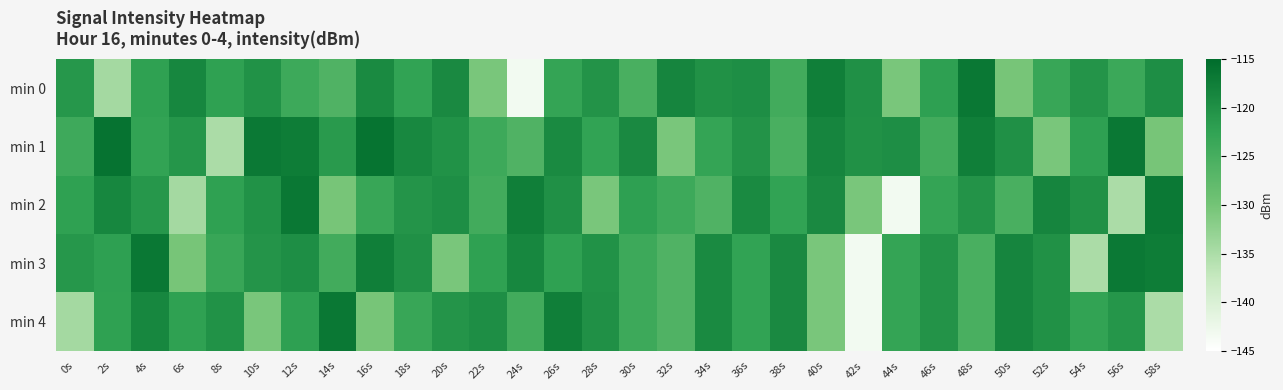

Reading left to right, list all the values displayed in this chart.

min 0: 0s=-120.9	2s=-134.4	4s=-122.4	6s=-118.6	8s=-122.3	10s=-120.2	12s=-123.9	14s=-126.0	16s=-119.1	18s=-122.6	20s=-119.0	22s=-130.5	24s=-143.3	26s=-122.9	28s=-120.5	30s=-125.3	32s=-118.4	34s=-120.1	36s=-119.7	38s=-124.4	40s=-117.6	42s=-120.0	44s=-130.5	46s=-122.2	48s=-116.7	50s=-130.3	52s=-123.4	54s=-120.5	56s=-123.7	58s=-119.7
min 1: 0s=-124.1	2s=-116.0	4s=-122.7	6s=-120.8	8s=-135.0	10s=-116.8	12s=-117.3	14s=-121.4	16s=-116.1	18s=-118.8	20s=-120.2	22s=-123.9	24s=-126.0	26s=-119.1	28s=-122.6	30s=-119.0	32s=-130.5	34s=-122.9	36s=-120.5	38s=-125.3	40s=-118.4	42s=-120.1	44s=-119.7	46s=-124.4	48s=-117.6	50s=-120.0	52s=-130.5	54s=-122.2	56s=-116.7	58s=-130.3
min 2: 0s=-122.4	2s=-118.6	4s=-120.9	6s=-134.4	8s=-122.3	10s=-120.2	12s=-116.7	14s=-130.3	16s=-123.4	18s=-120.5	20s=-119.7	22s=-124.4	24s=-117.6	26s=-120.0	28s=-130.5	30s=-122.2	32s=-123.9	34s=-126.0	36s=-119.1	38s=-122.6	40s=-119.0	42s=-130.5	44s=-143.3	46s=-122.9	48s=-120.5	50s=-125.3	52s=-118.4	54s=-120.1	56s=-135.0	58s=-116.8
min 3: 0s=-120.9	2s=-122.2	4s=-116.7	6s=-130.3	8s=-123.4	10s=-120.5	12s=-119.7	14s=-124.4	16s=-117.6	18s=-120.0	20s=-130.5	22s=-122.4	24s=-118.6	26s=-122.3	28s=-120.2	30s=-123.9	32s=-126.0	34s=-119.1	36s=-122.6	38s=-119.0	40s=-130.5	42s=-143.3	44s=-122.9	46s=-120.5	48s=-125.3	50s=-118.4	52s=-120.1	54s=-135.0	56s=-116.8	58s=-117.3
min 4: 0s=-134.4	2s=-122.4	4s=-118.6	6s=-122.3	8s=-120.2	10s=-130.5	12s=-122.2	14s=-116.7	16s=-130.3	18s=-123.4	20s=-120.5	22s=-119.7	24s=-124.4	26s=-117.6	28s=-120.0	30s=-123.9	32s=-126.0	34s=-119.1	36s=-122.6	38s=-119.0	40s=-130.5	42s=-143.3	44s=-122.9	46s=-120.5	48s=-125.3	50s=-118.4	52s=-120.1	54s=-122.7	56s=-120.8	58s=-135.0